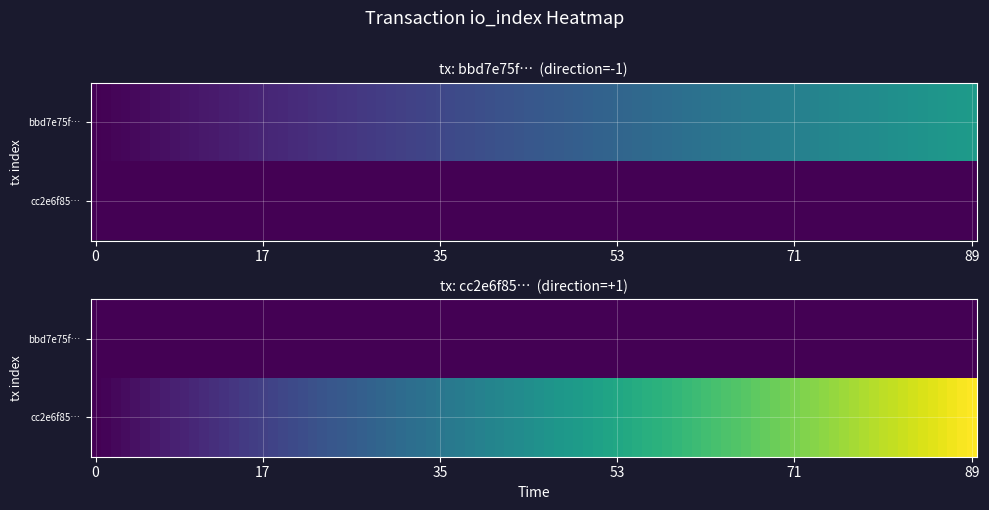

What is the smallest value displayed?

-1.0